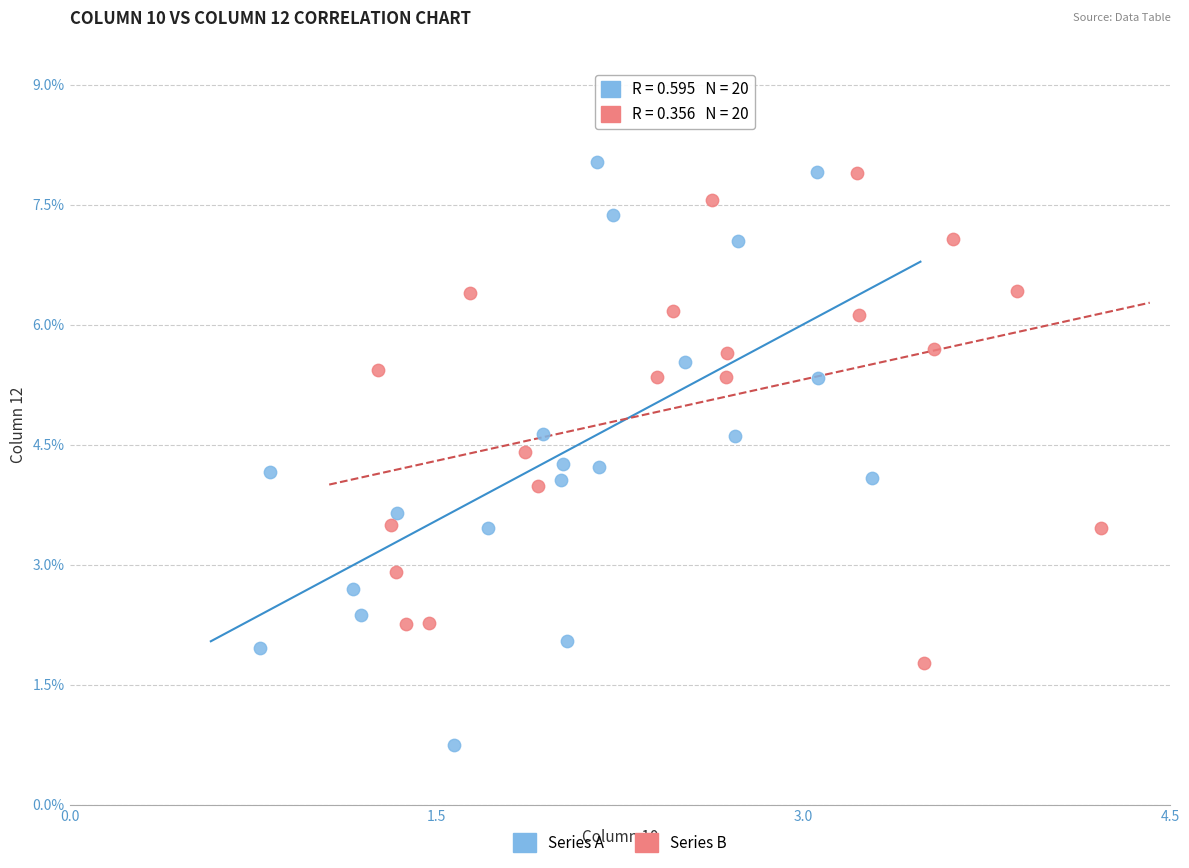

Which series has the largest Y range (max minus min)?

Series A